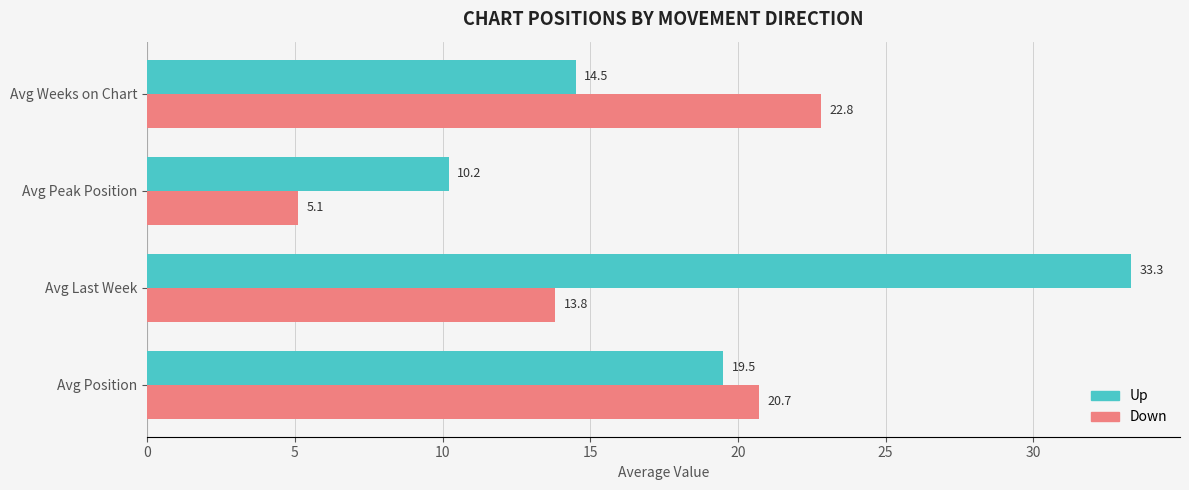

What is the sum of all Down values?

62.4